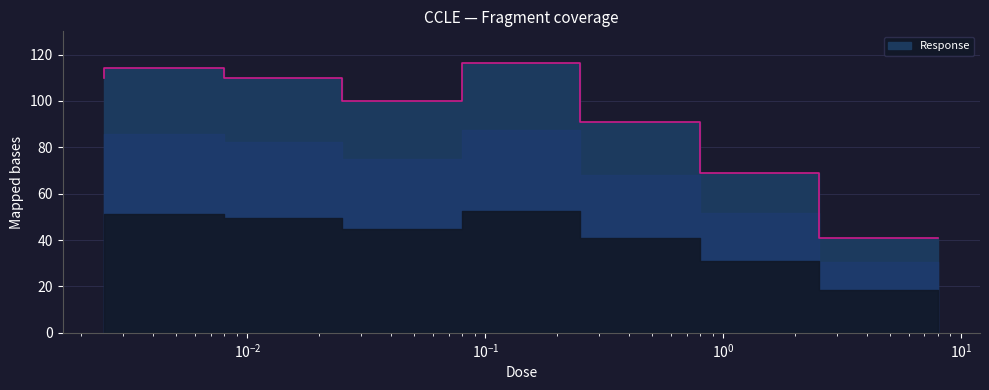

The chart shows a value of 69.0 at 2.53. True or false?

True